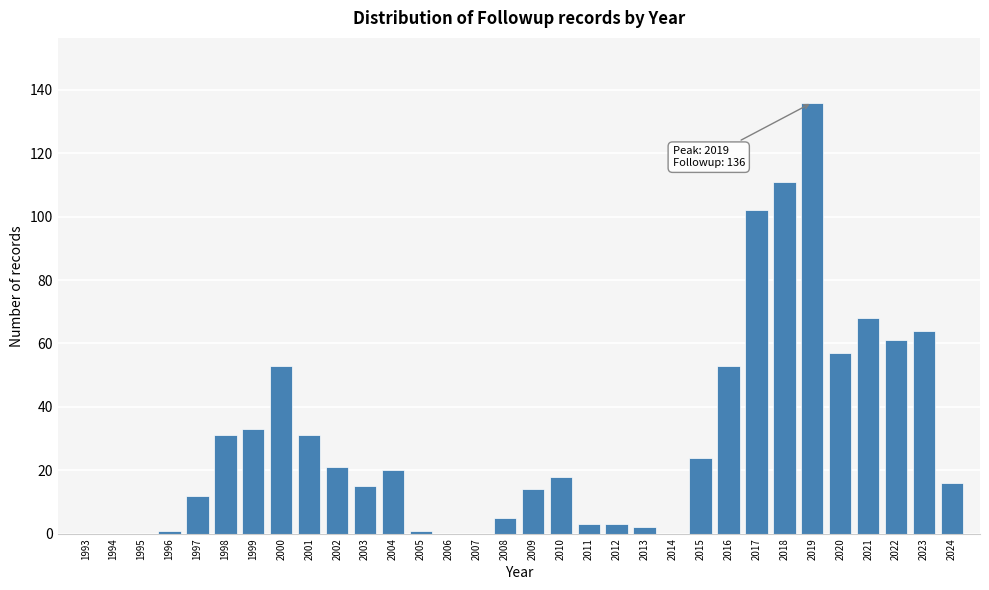

The chart shows a value of 102 at 2017. True or false?

True